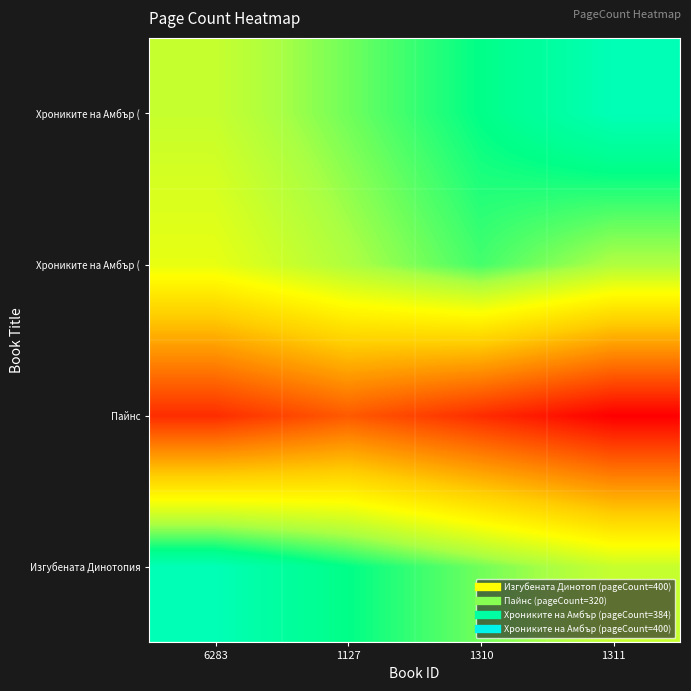

Which has a higher value, 1127 or 1310?

1127